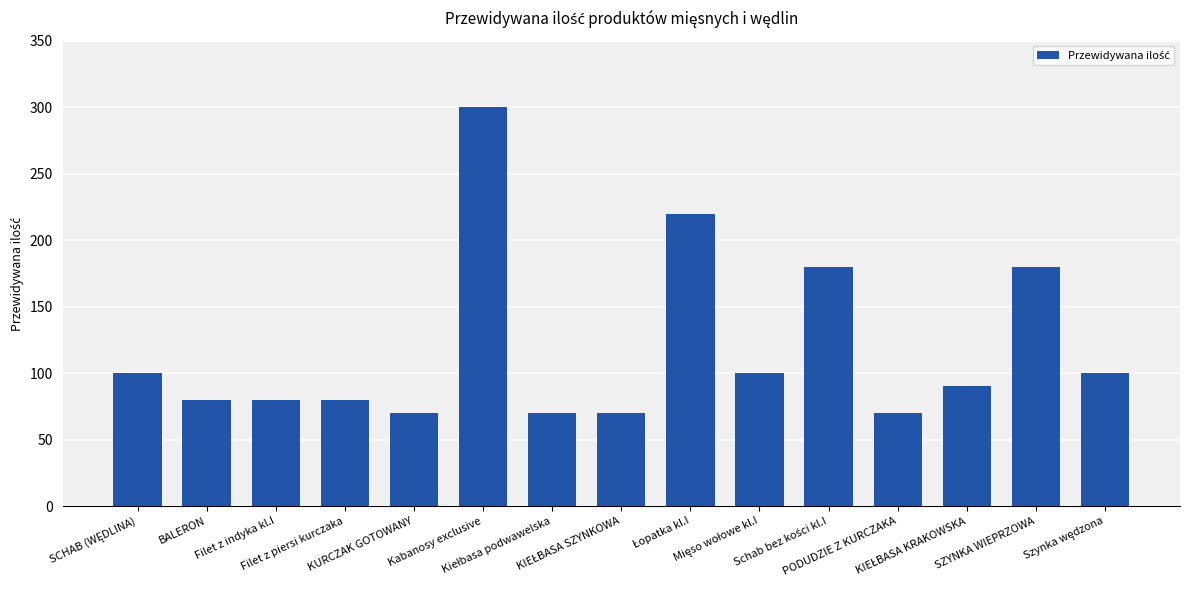

Which label corresponds to the largest value in the chart?

Kabanosy exclusive